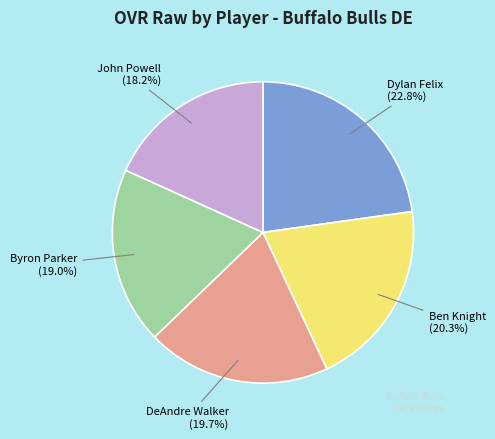

To the nearest percent, what is the combined percentage of DeAndre Walker and Ben Knight?

40%